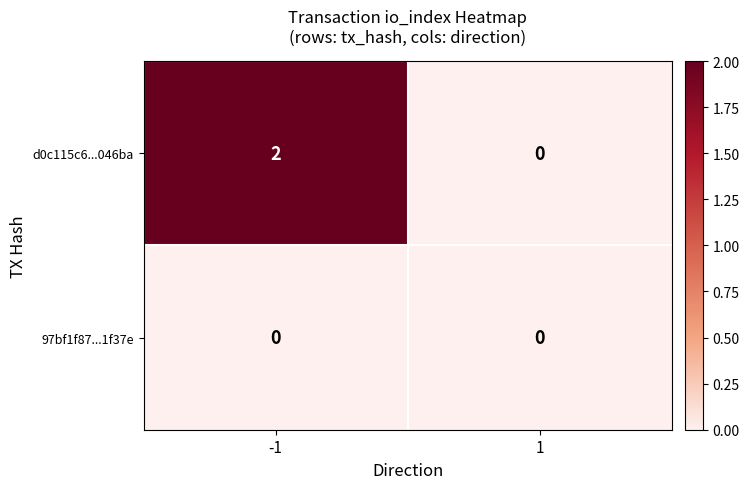

Reading left to right, extract all data points from this chart.

d0c115c6...046ba: -1=2	1=0
97bf1f87...1f37e: -1=0	1=0